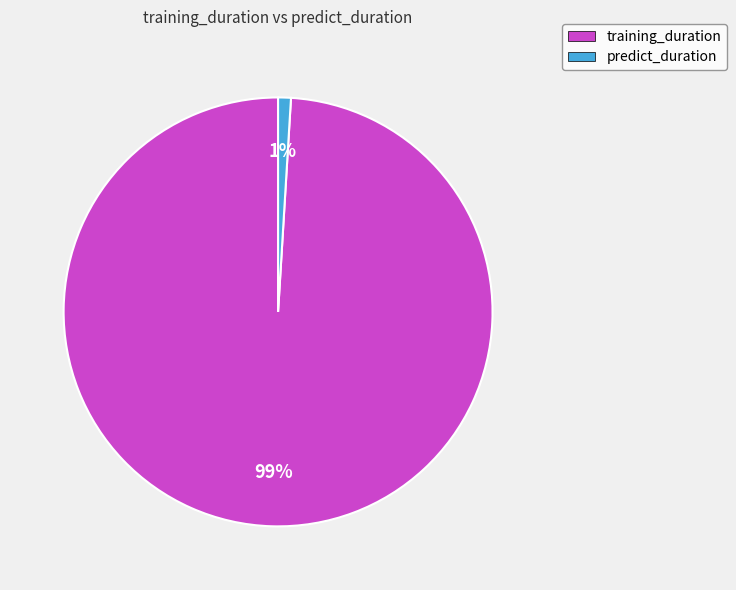

The training_duration slice represents 89% of the pie. True or false?

False